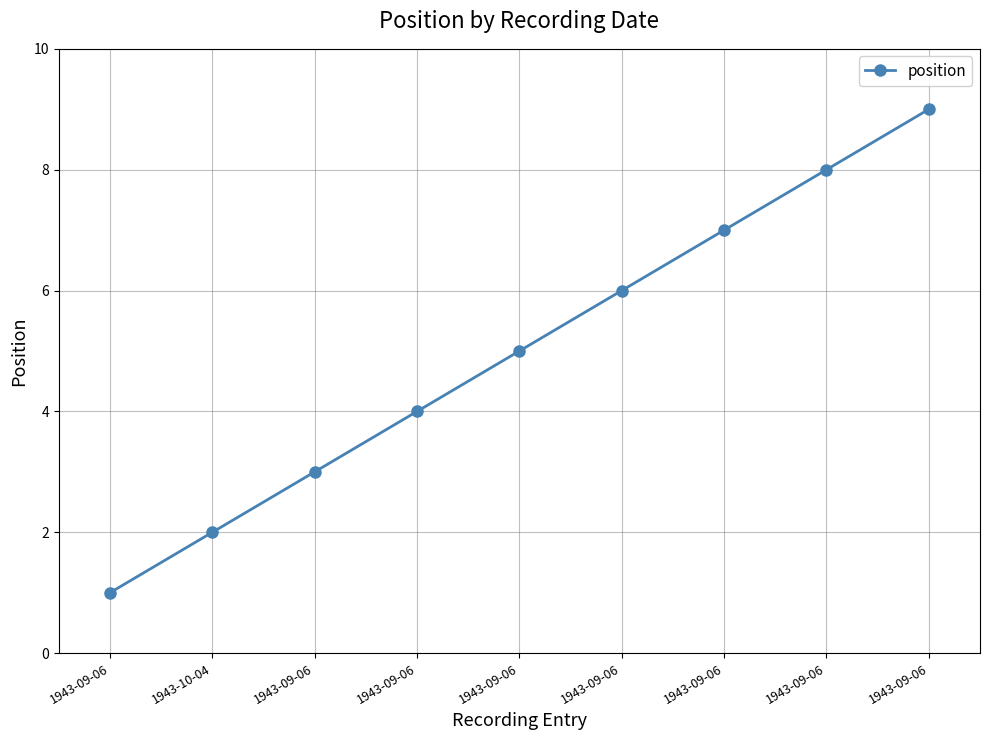

Does the chart display data point markers on the line(s)?

Yes